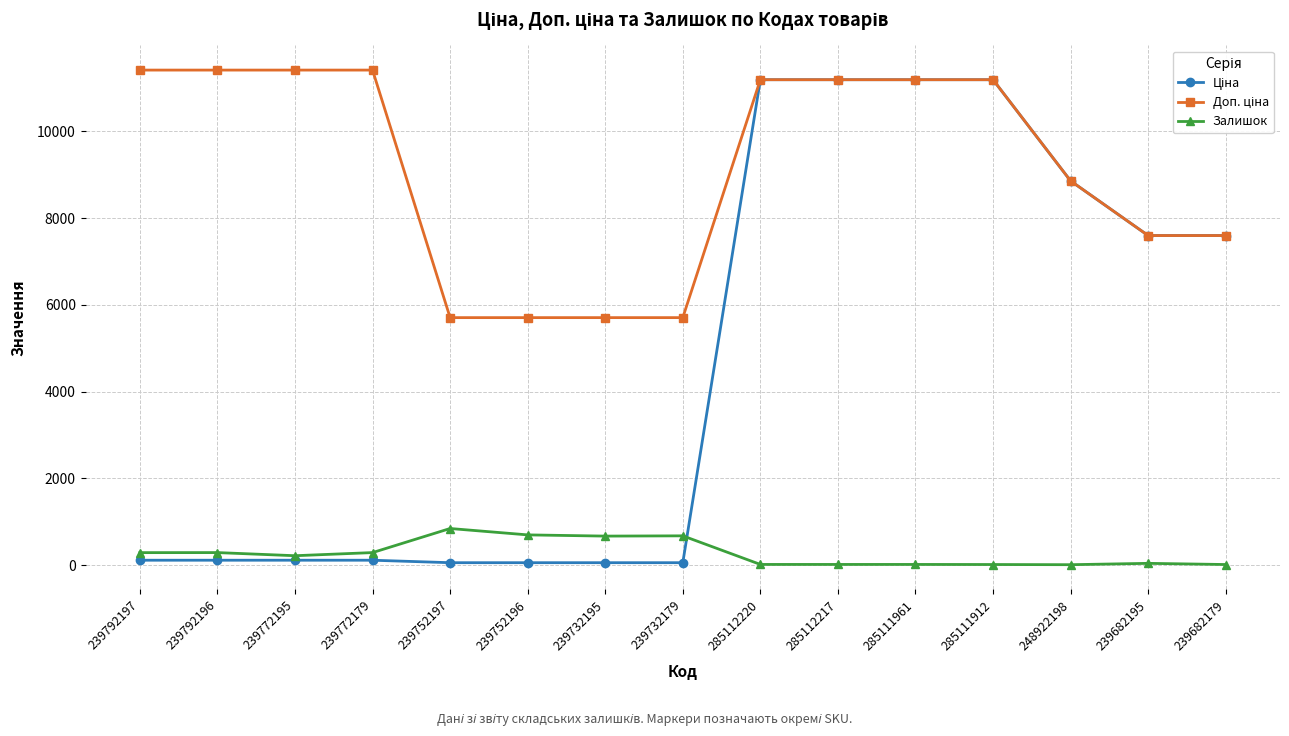

True or false: Залишок has more than 2 interior local peaks.

True